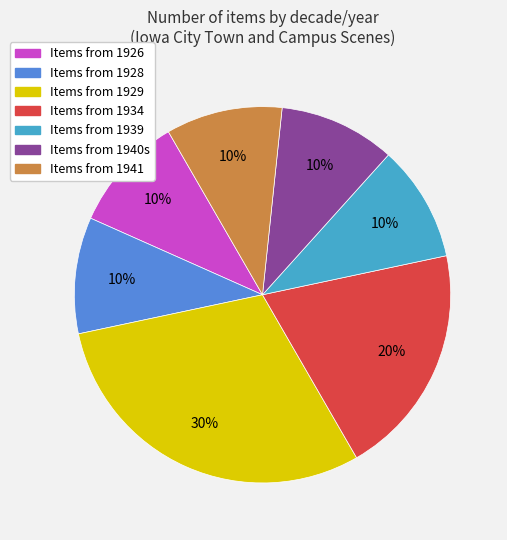

To the nearest percent, what is the difference between the largest and smallest slice percentages?

20%